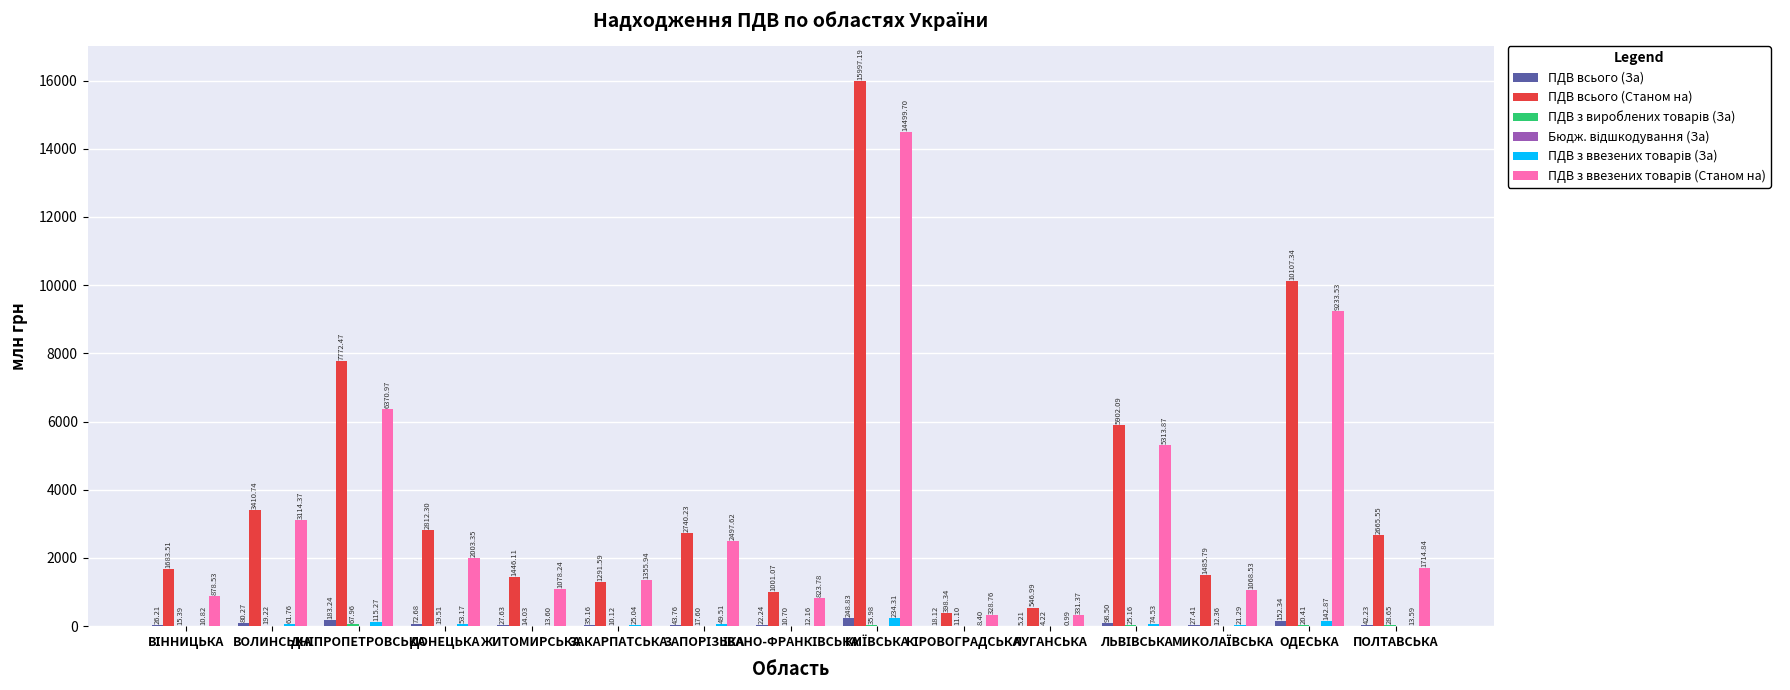

What is the spread (max minus min) of values at ЛУГАНСЬКА?

547.0